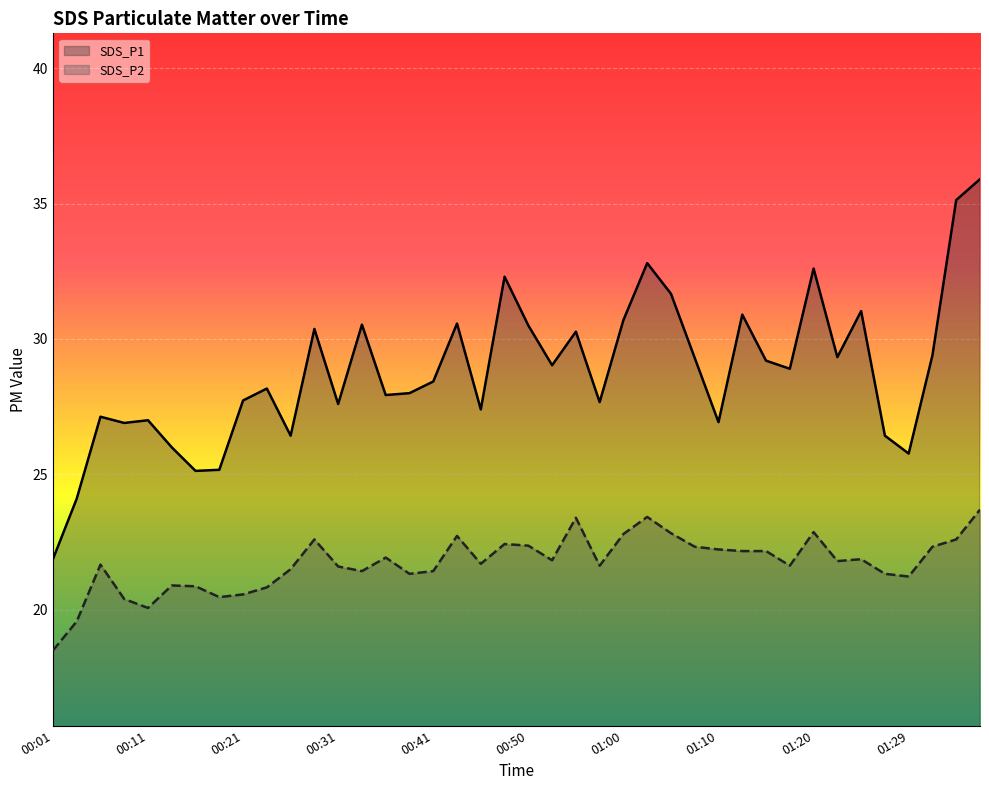

What is the lowest value of the SDS_P2 series?

18.5